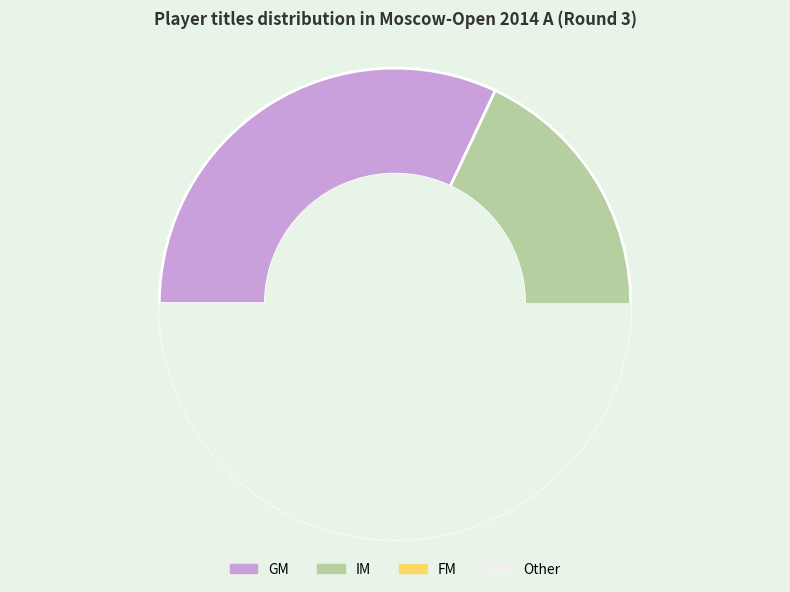

How many segments does this pie chart have?

4